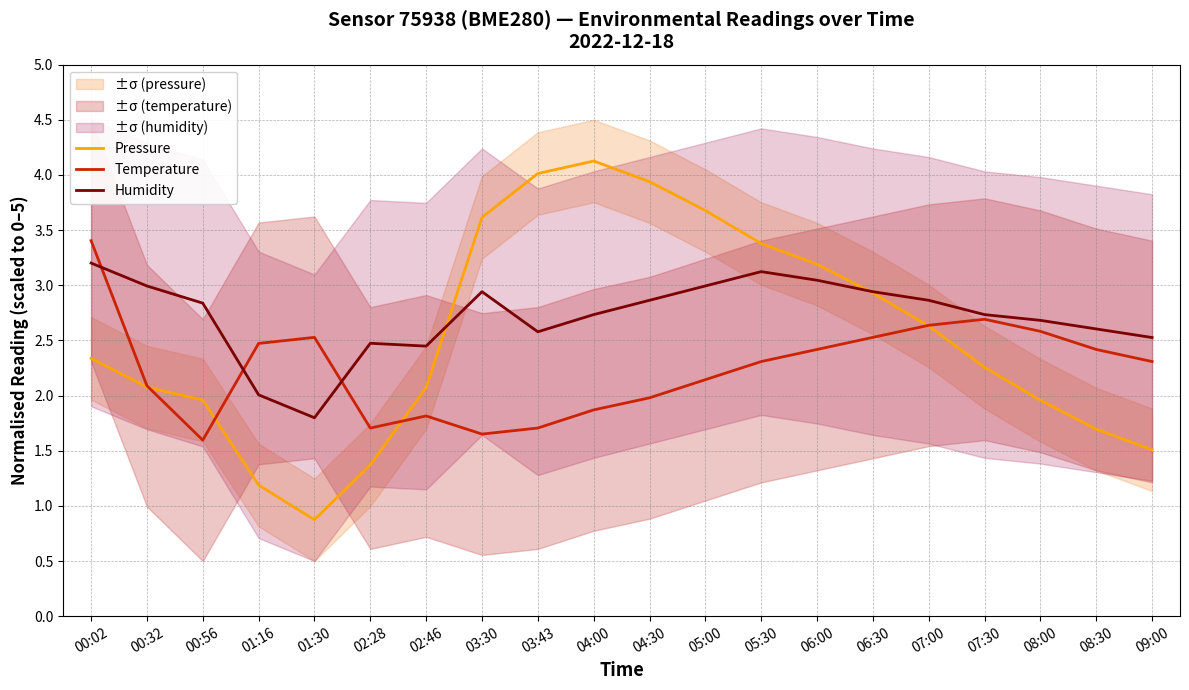

True or false: Humidity has more than 2 points higher than both neighbors.

True